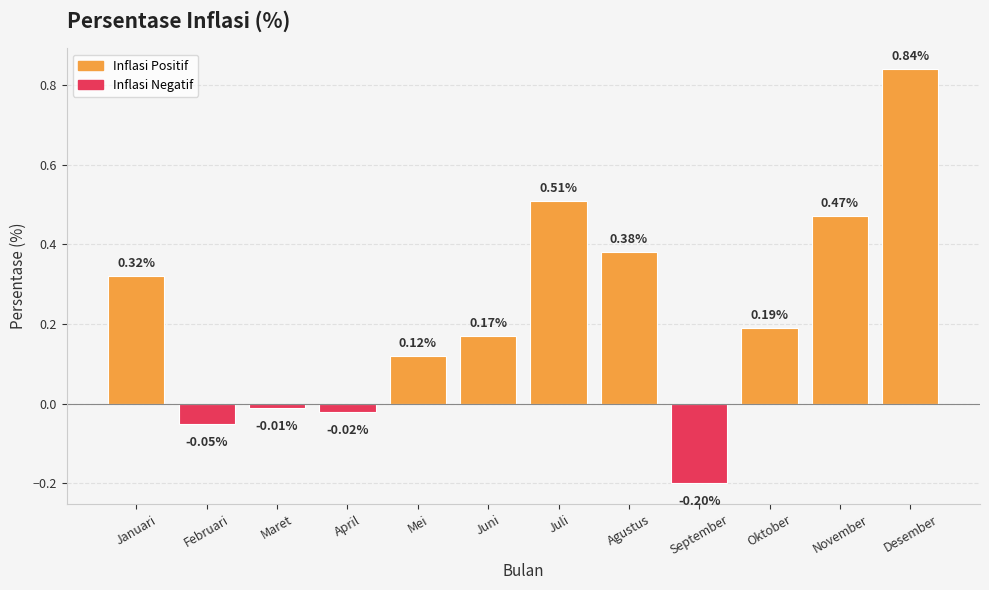

Rank the categories by value from lowest to highest.

September, Februari, April, Maret, Mei, Juni, Oktober, Januari, Agustus, November, Juli, Desember